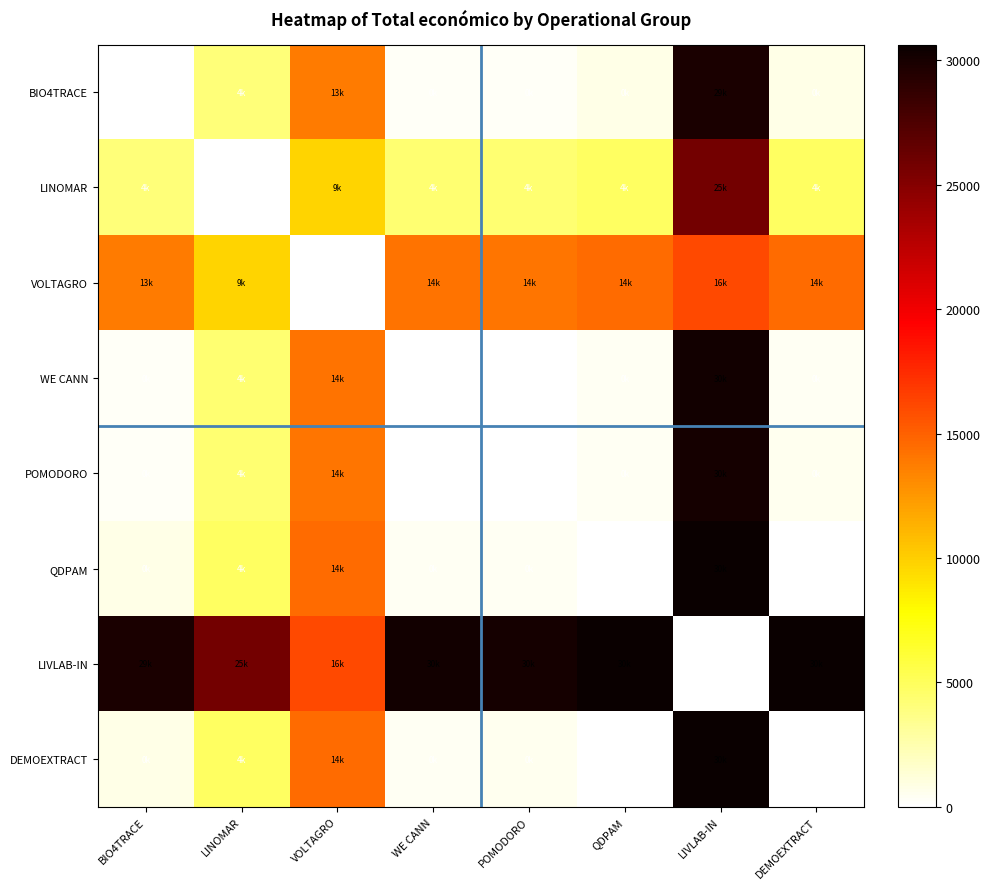

Where is LIVLAB-IN nearest to the value 15313?

VOLTAGRO